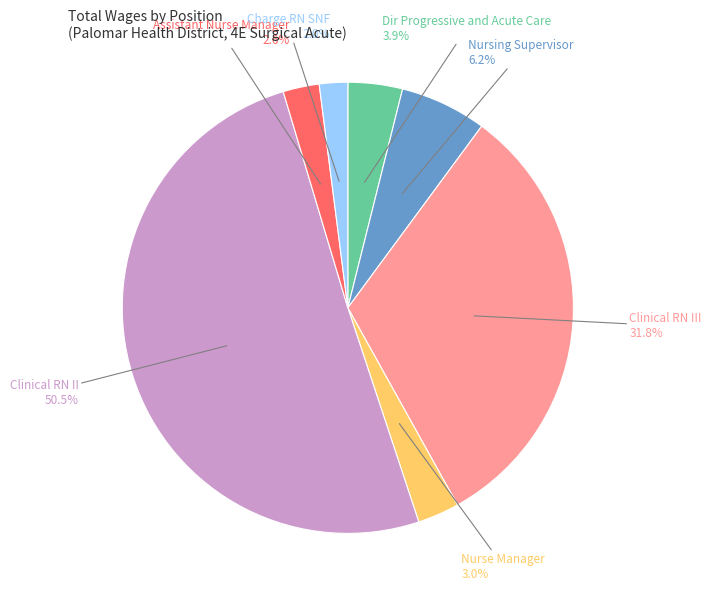

To the nearest percent, what is the average slice percentage?

14%